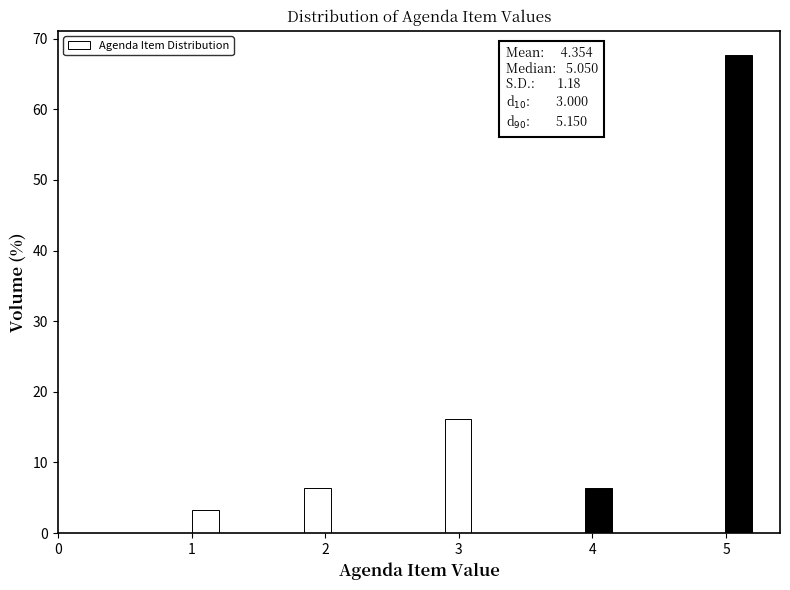

Around what value on the x-axis is the tallest bar? Give the approximate position of its centre, as read against the axis.

5.1